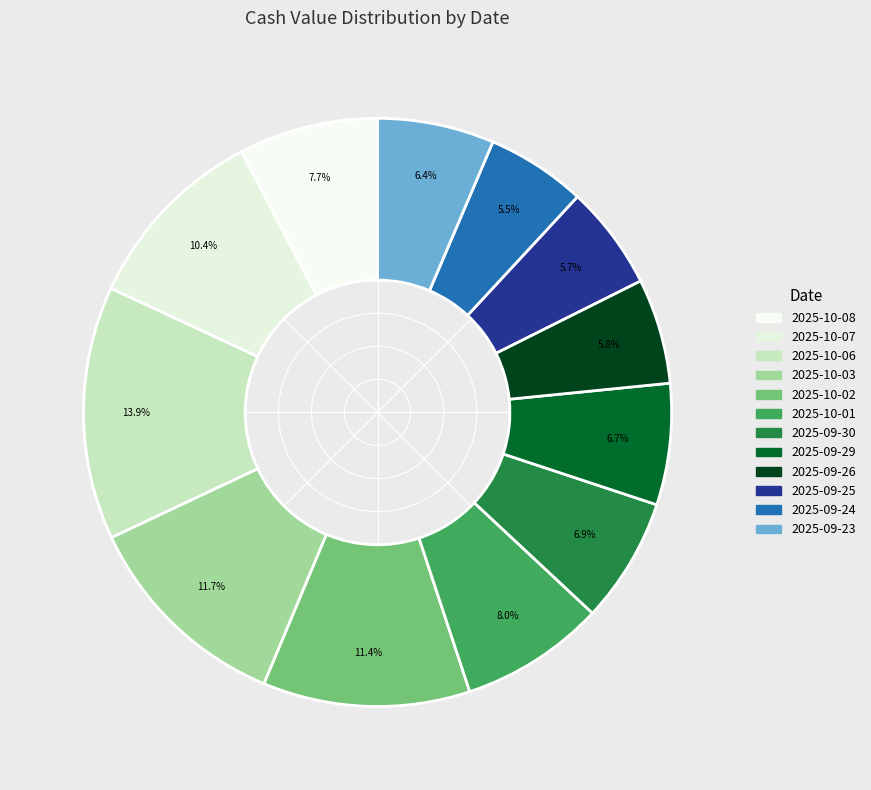

Combined, do 2025-10-07 and 2025-10-08 account for over 50%?

No